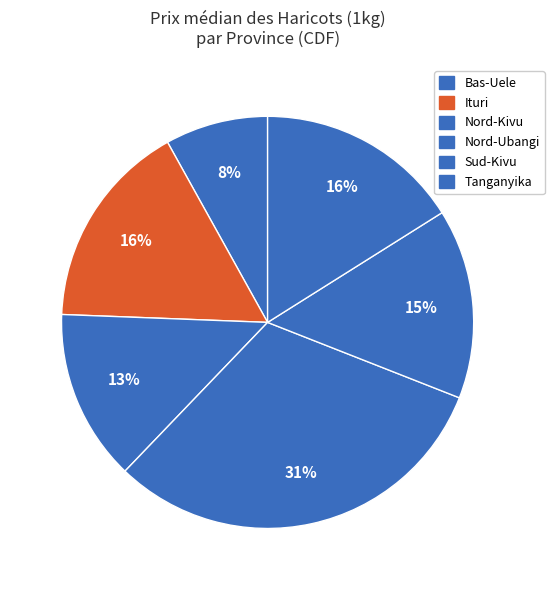

Count the number of slices in the pie.

6